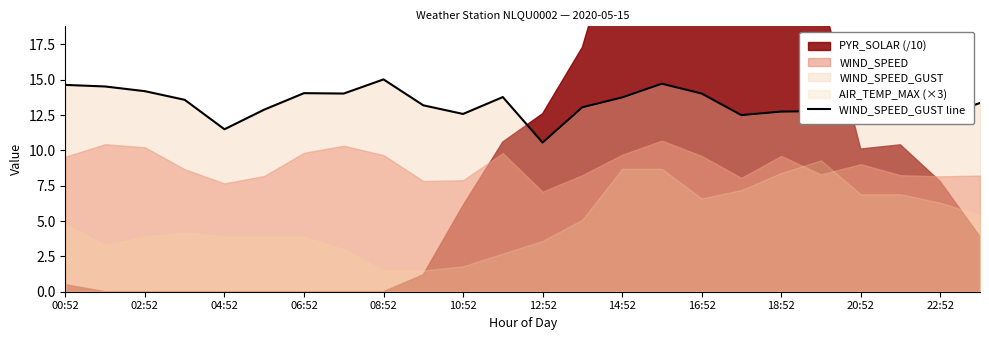

Does the chart display data point markers on the line(s)?

No